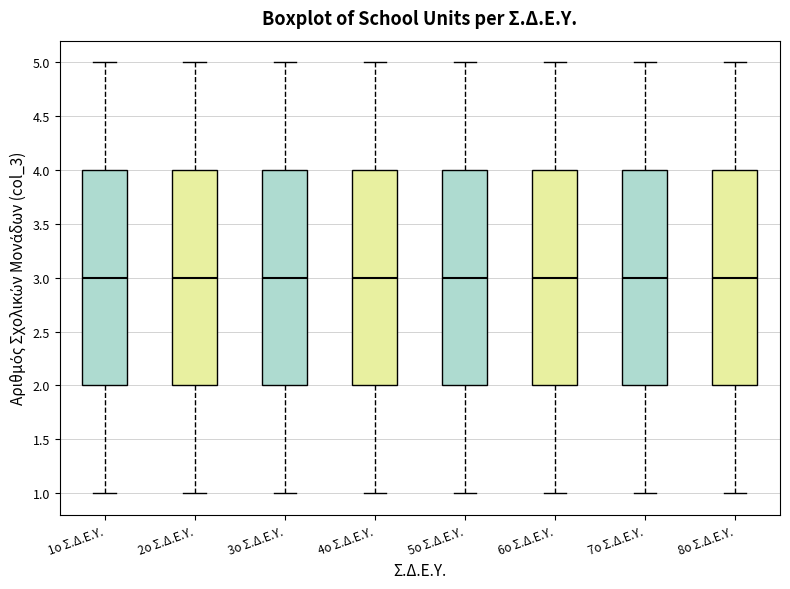

Reading left to right, transcribe this box plot: for each box, give where its median line is, the range the box spans, and where its two whiskers end, as read against the y-axis. The values are not printed on the chart, so give them approximately, as read against the axis.

1ο Σ.Δ.Ε.Υ.: median 3, box 2 to 4, whiskers 1 to 5
2ο Σ.Δ.Ε.Υ.: median 3, box 2 to 4, whiskers 1 to 5
3ο Σ.Δ.Ε.Υ.: median 3, box 2 to 4, whiskers 1 to 5
4ο Σ.Δ.Ε.Υ.: median 3, box 2 to 4, whiskers 1 to 5
5ο Σ.Δ.Ε.Υ.: median 3, box 2 to 4, whiskers 1 to 5
6ο Σ.Δ.Ε.Υ.: median 3, box 2 to 4, whiskers 1 to 5
7ο Σ.Δ.Ε.Υ.: median 3, box 2 to 4, whiskers 1 to 5
8ο Σ.Δ.Ε.Υ.: median 3, box 2 to 4, whiskers 1 to 5